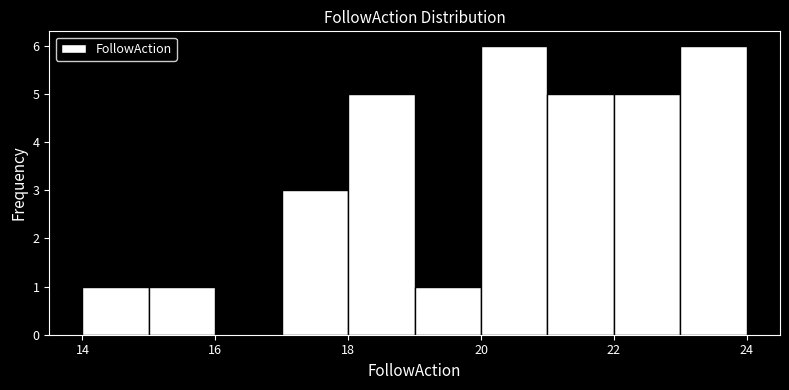

Reading left to right, list every bar in this chart as the range it spans on the x-axis followed by its height. The values are not printed on the chart, so give them approximately, as read against the axis.

14 to 15: 1
15 to 16: 1
16 to 17: 0
17 to 18: 3
18 to 19: 5
19 to 20: 1
20 to 21: 6
21 to 22: 5
22 to 23: 5
23 to 24: 6